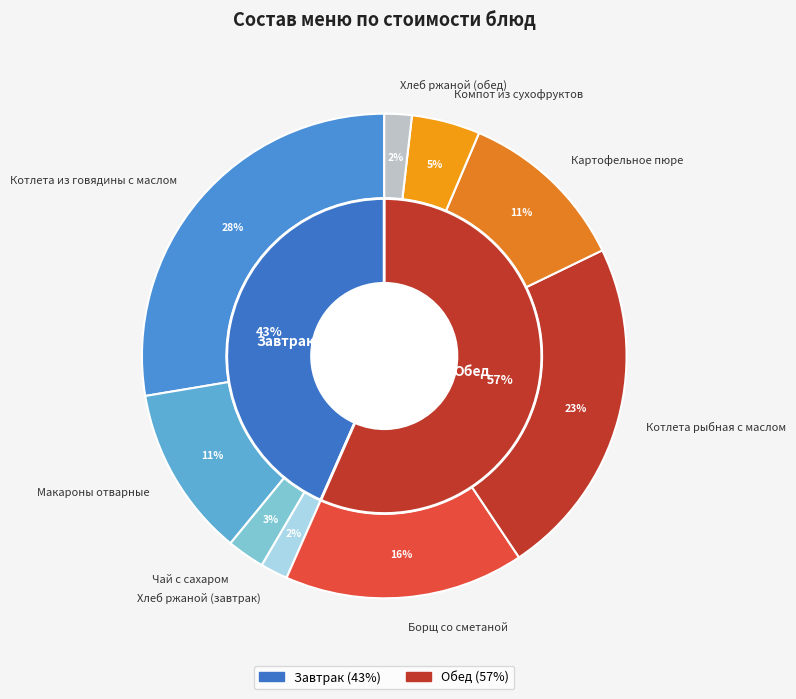

Does any single category account for the majority?

No